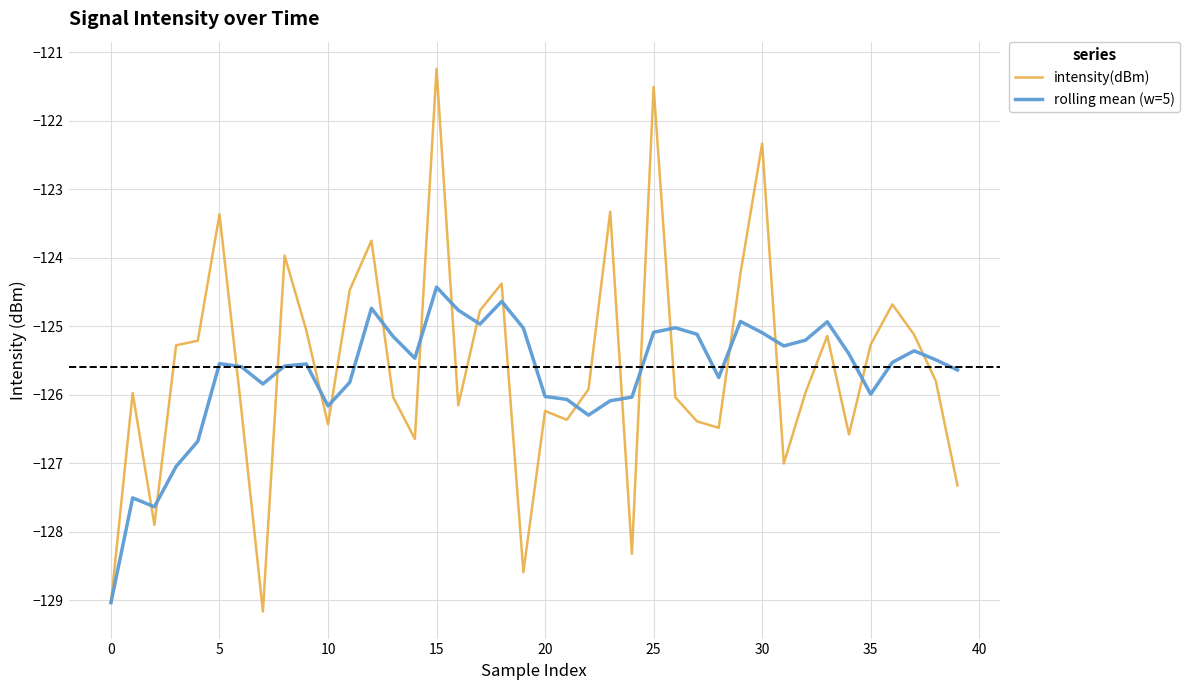

Rank the series by their maximum value, from lowest to highest.

rolling mean (w=5), intensity(dBm)